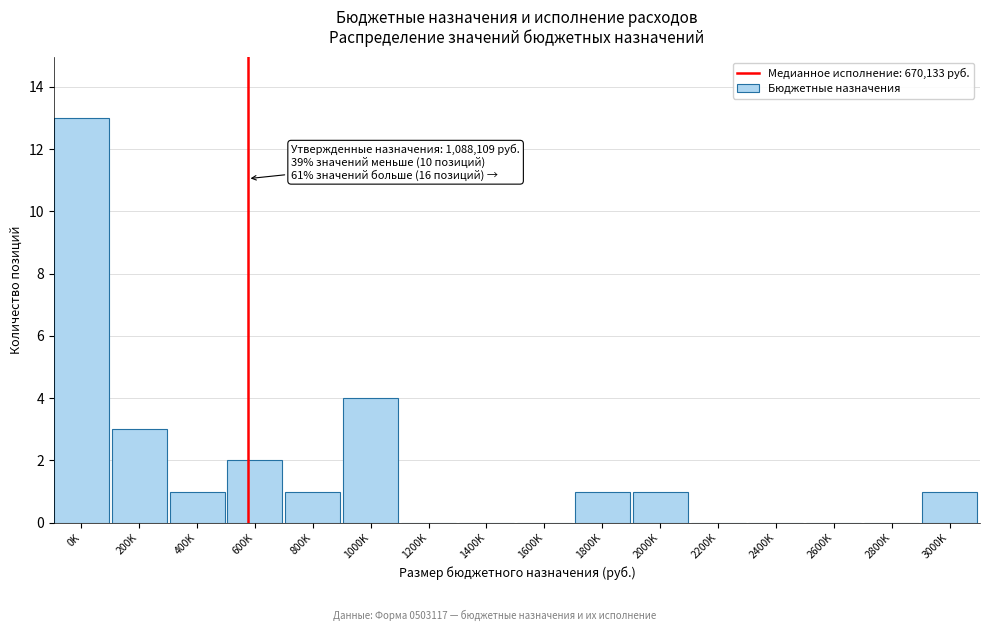

Reading right to left, extract all data points from this chart.

3000K=1	2800K=0	2600K=0	2400K=0	2200K=0	2000K=1	1800K=1	1600K=0	1400K=0	1200K=0	1000K=4	800K=1	600K=2	400K=1	200K=3	0K=13